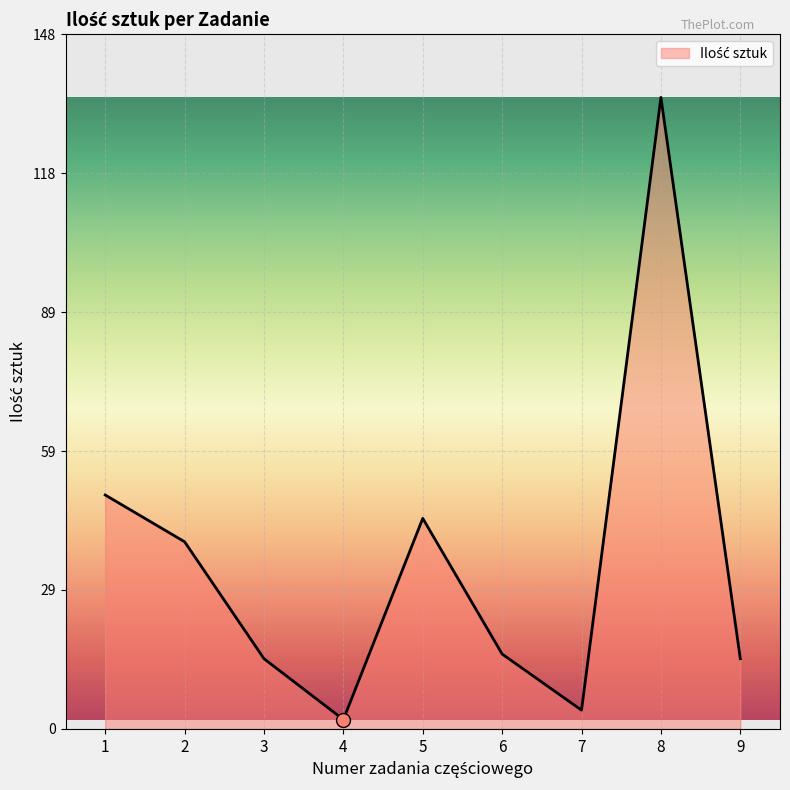

What is the ratio of the value at 9 to the value at 5?

0.3